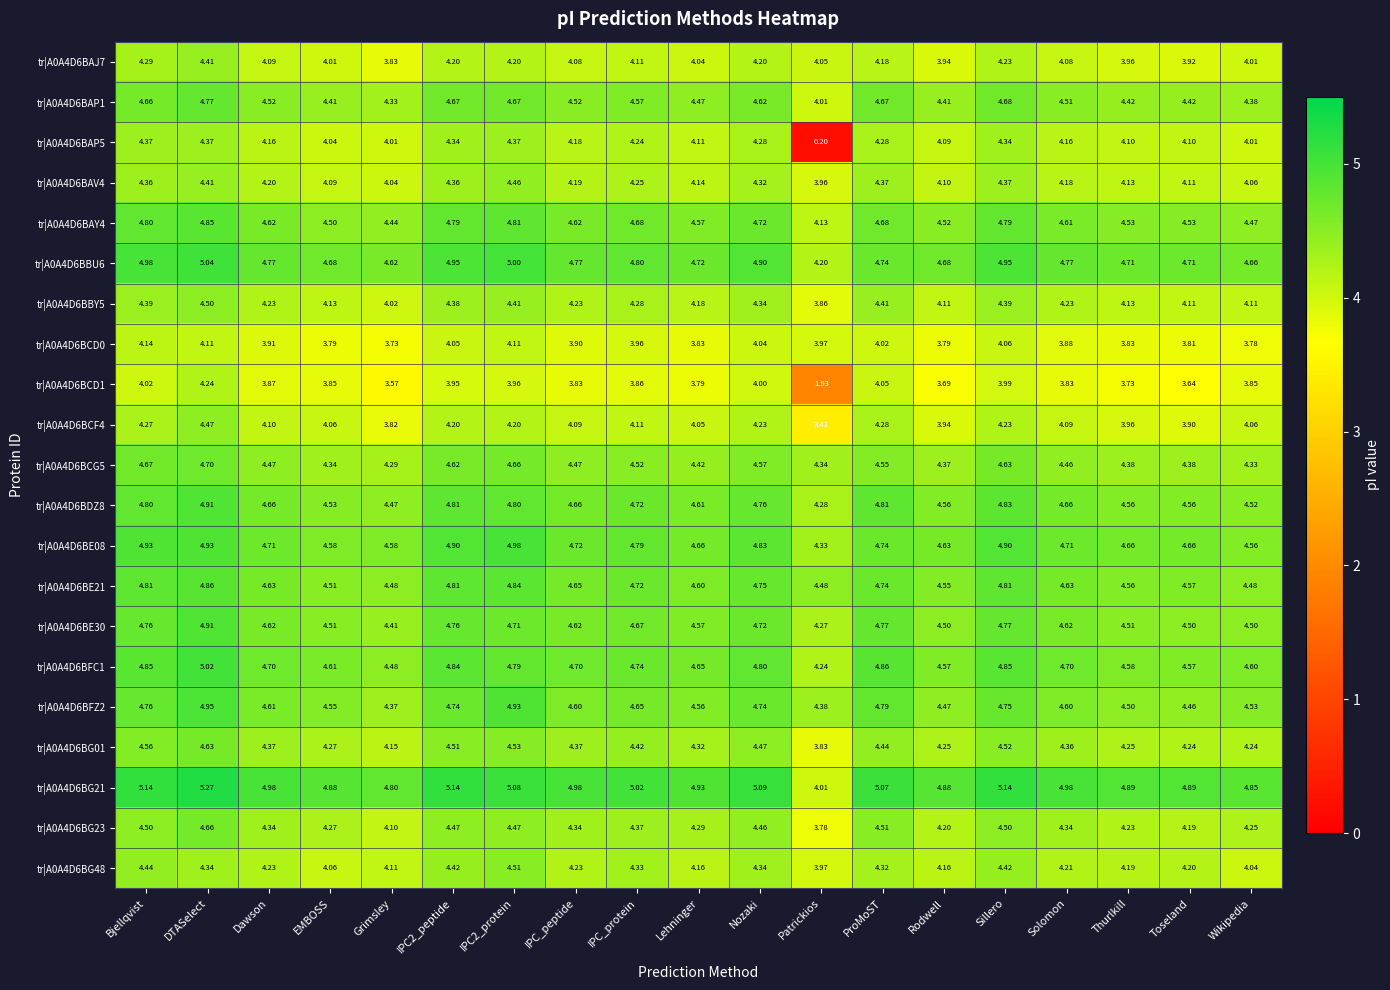

Which series has the largest total across all categories?

tr|A0A4D6BG21